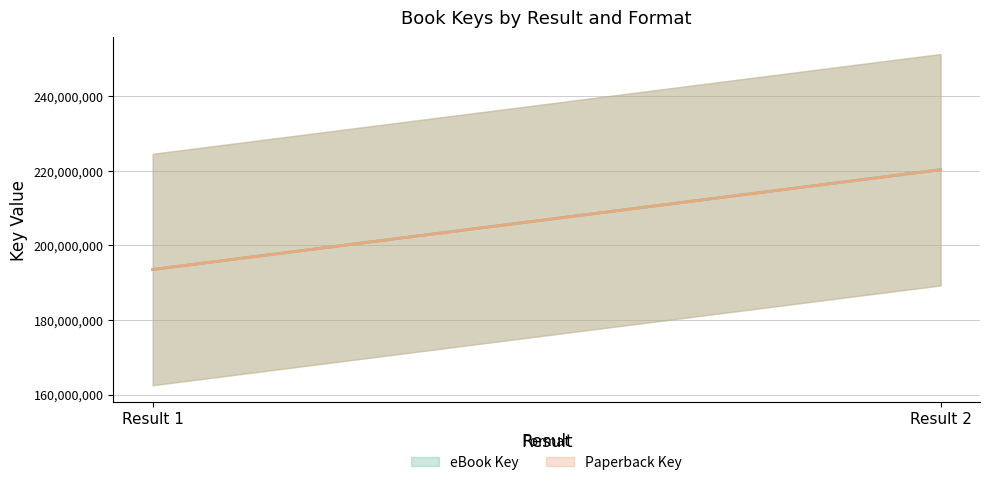

What is the difference between the maximum and minimum values in the eBook Key series?

26779976